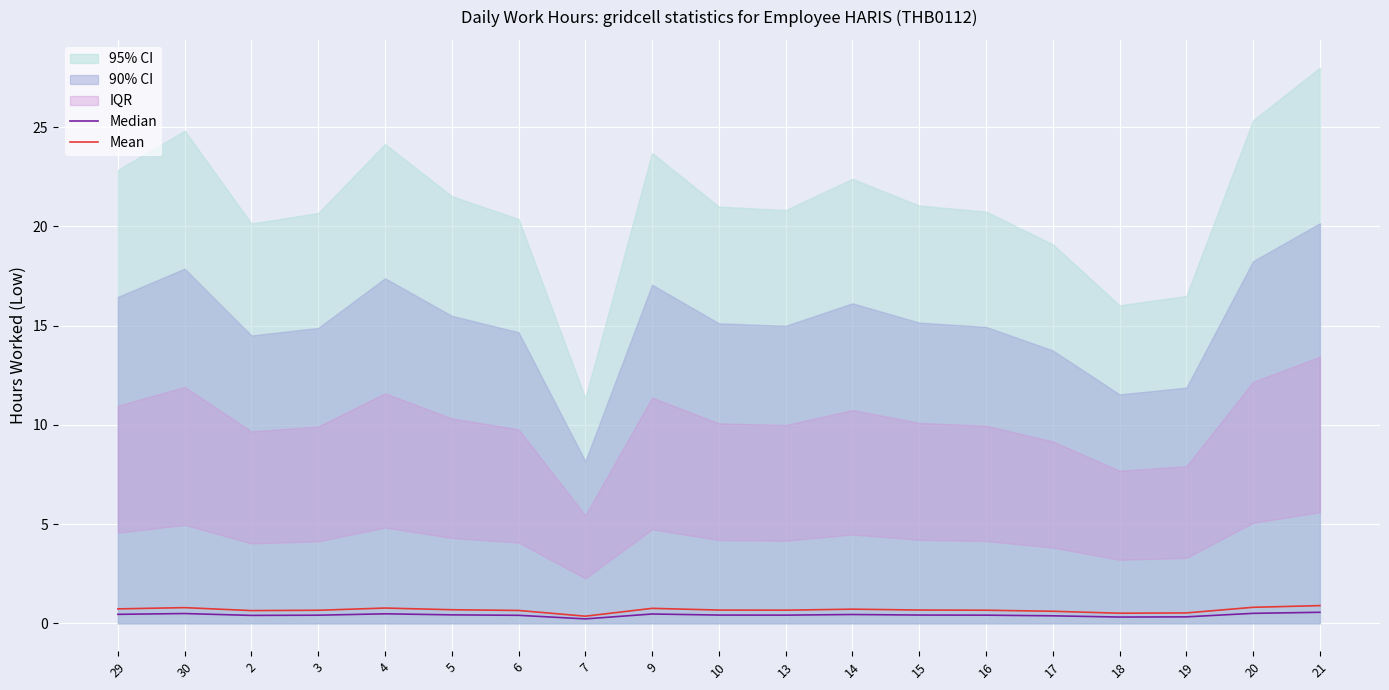

How many Median values are between 0 and 1?

19